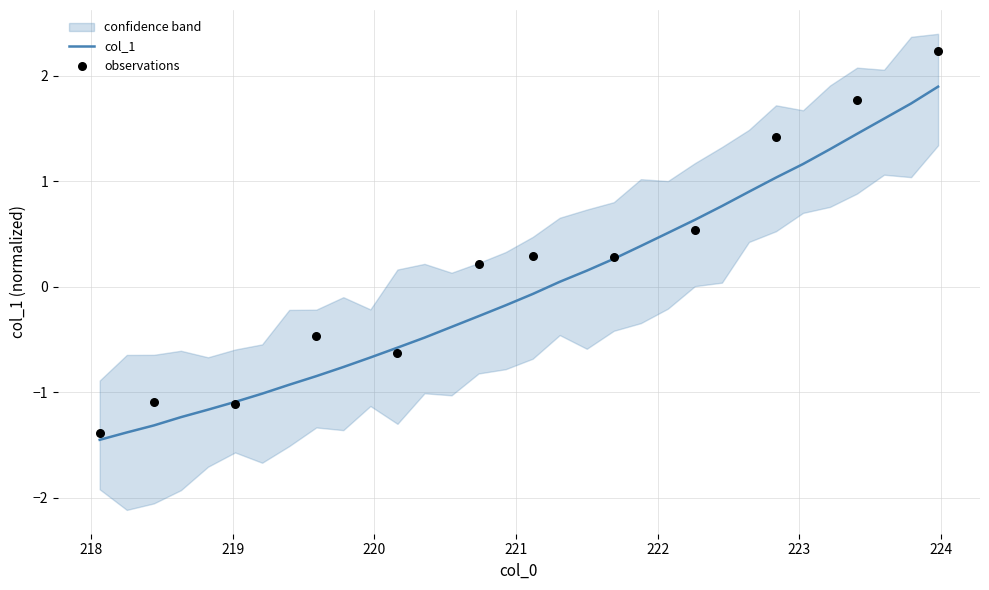

What is the minimum value for col_1?

-1.5